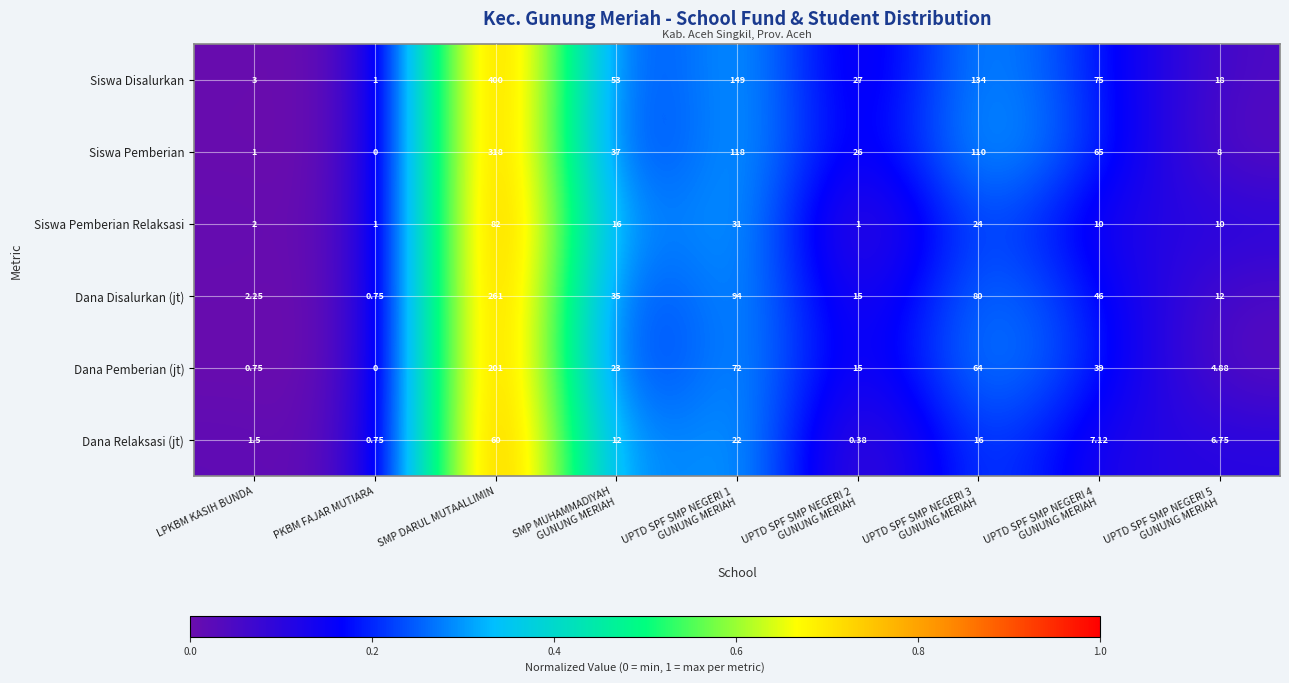

At which label does Siswa Pemberian first exceed 37?

SMP DARUL MUTAALLIMIN